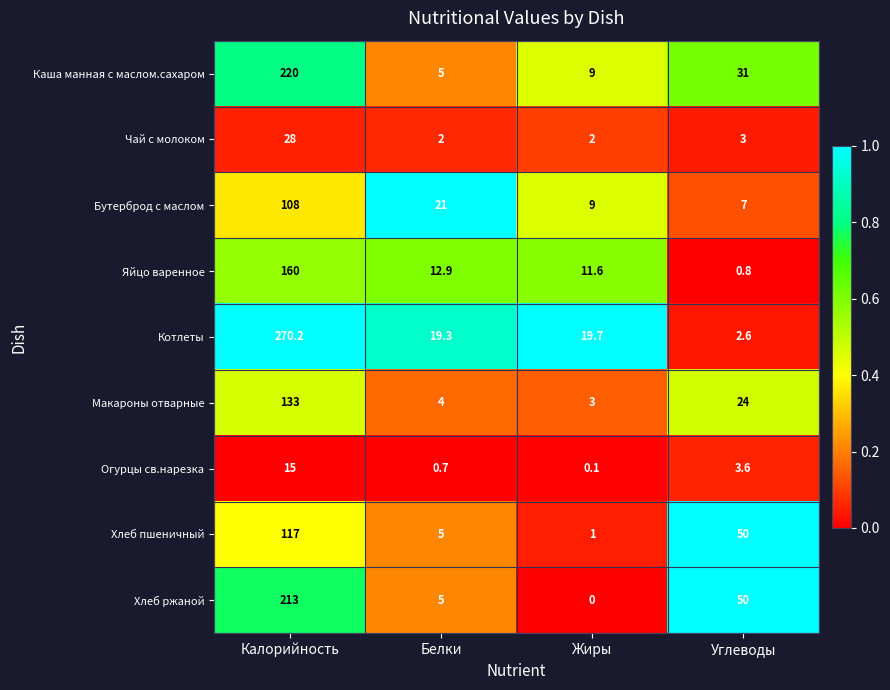

Between Белки and Жиры, which series saw the biggest shift?

Бутерброд с маслом